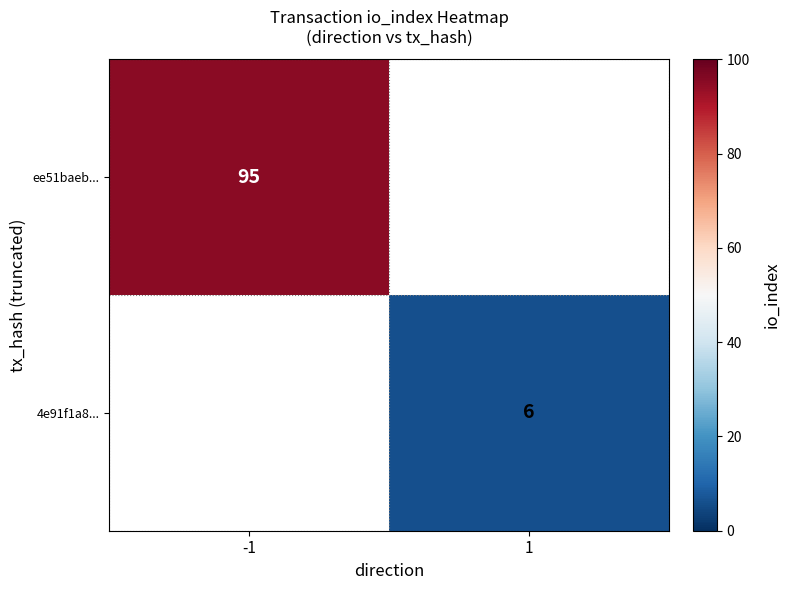

True or false: 4e91f1a8... has a value of 6 at 1.

True